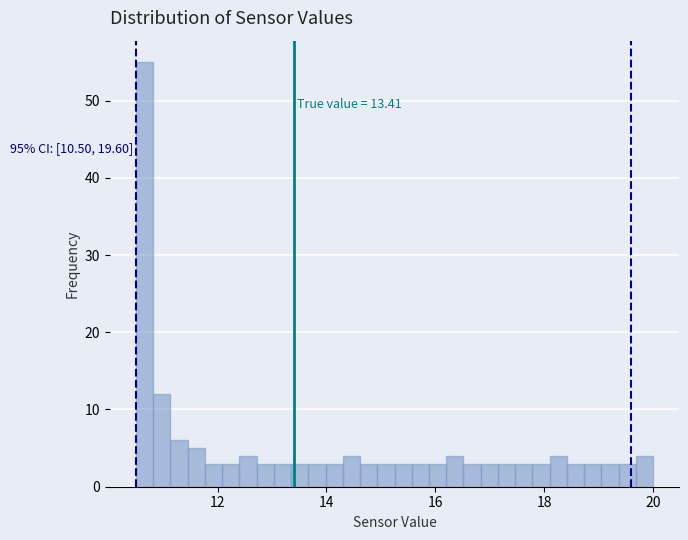

Read against the x-axis, roughly where is the centre of the tallest bar?

10.6